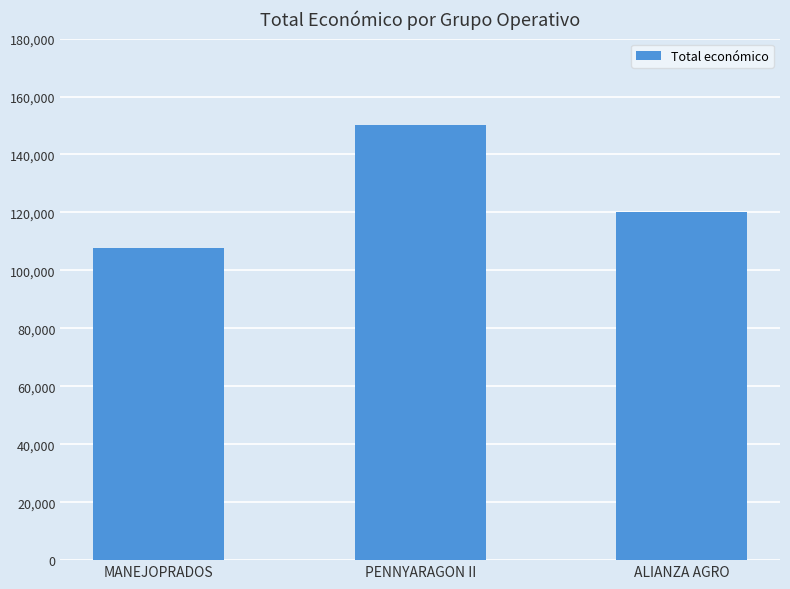

The value at PENNYARAGON II is 49425. True or false?

False